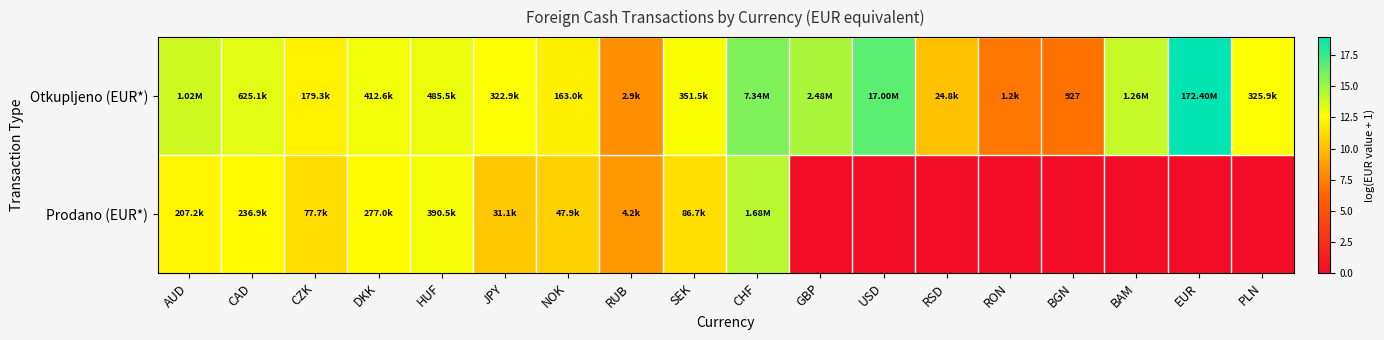

At which category is the sum across all series the highest?

CHF